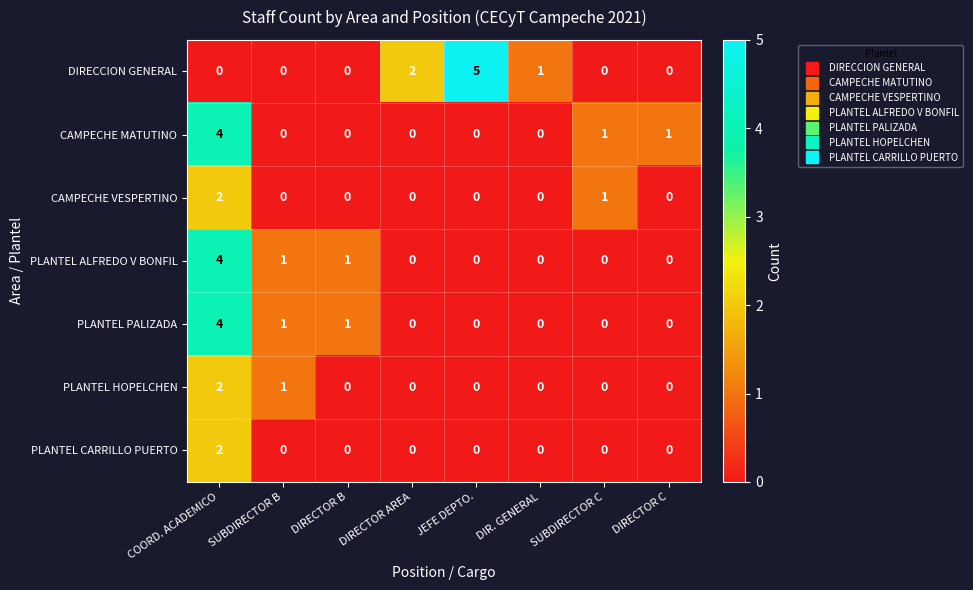

Count the number of data series in this chart.

7